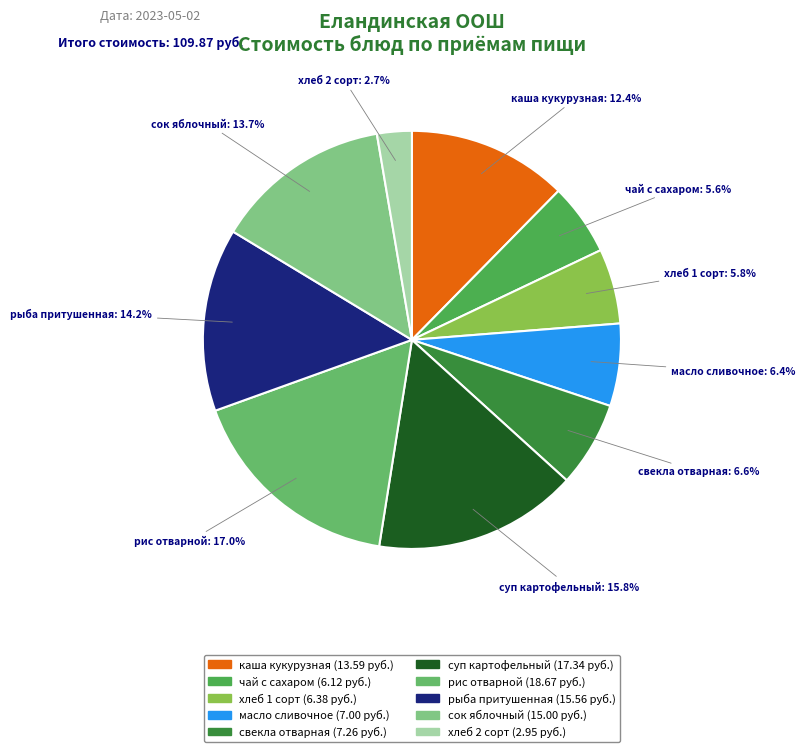

Does any single category account for the majority?

No